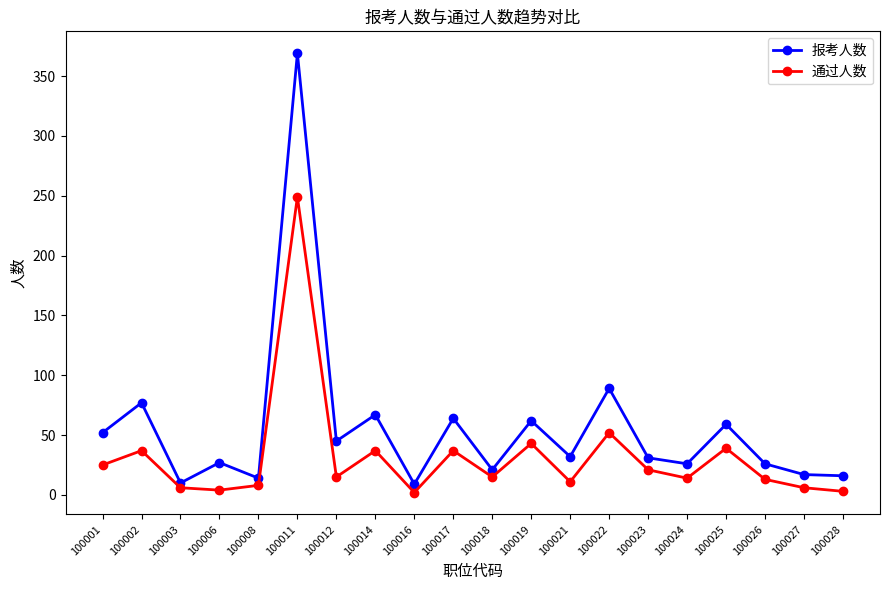

True or false: 通过人数 and 报考人数 cross at least once.

False